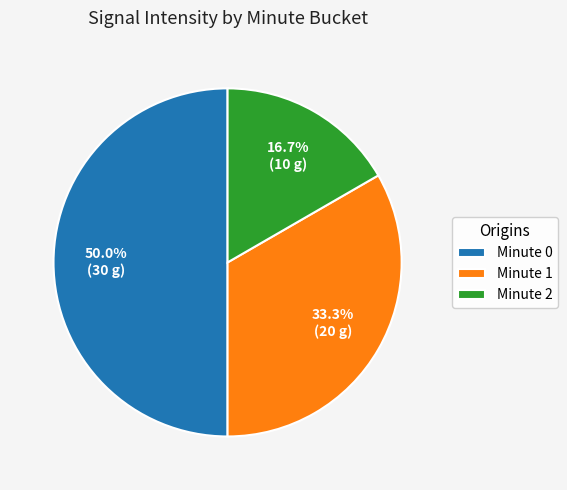

Does Minute 2 represent more than half of the total?

No